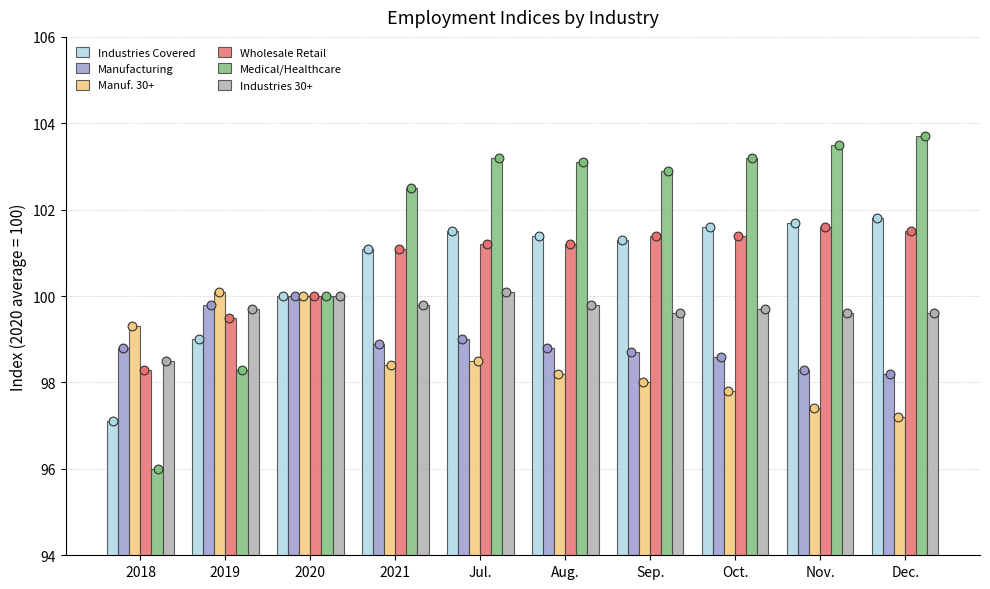

Which series reaches the minimum Y coordinate?

Medical/Healthcare